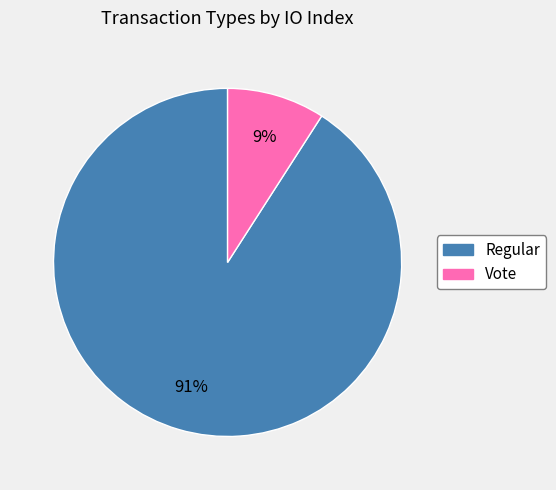

To the nearest percent, what is the combined percentage of Regular and Vote?

100%